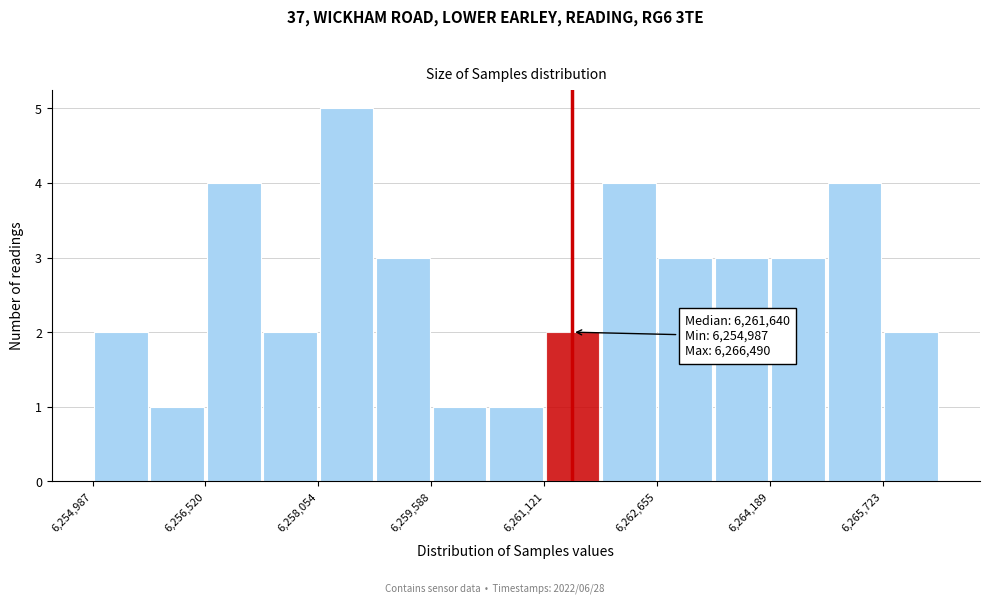

Around what value on the x-axis is the tallest bar? Give the approximate position of its centre, as read against the axis.

6258400